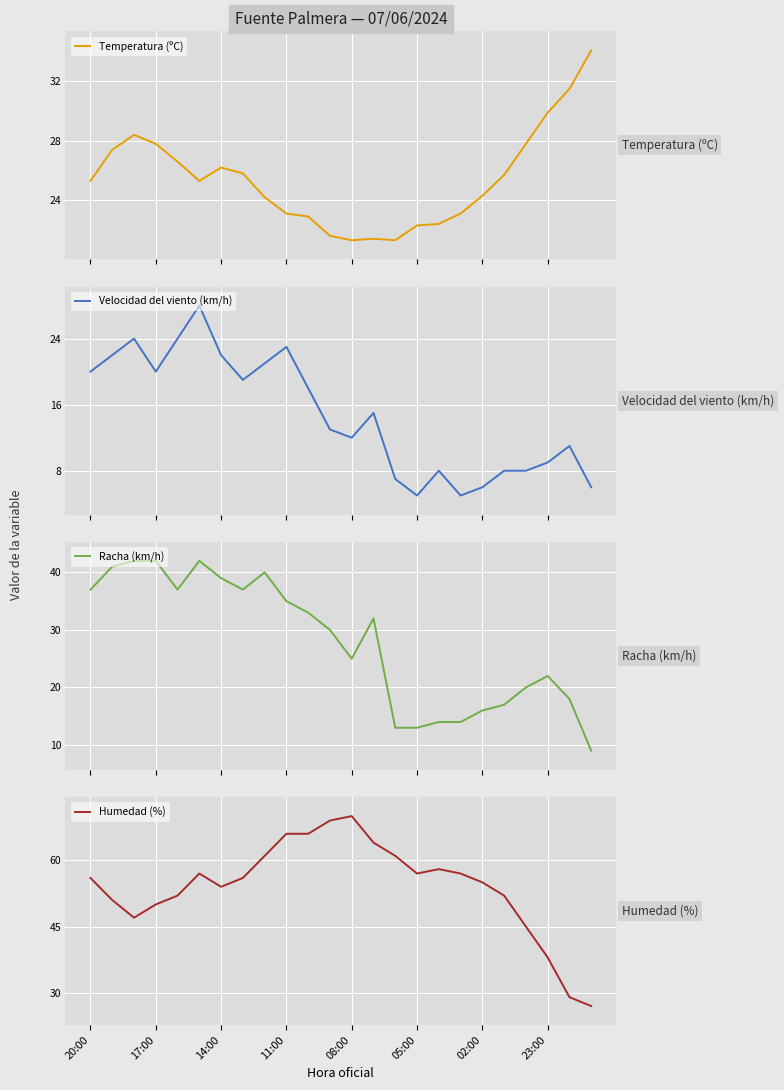

True or false: Humedad (%) has a value of 57 at 05:00.

True